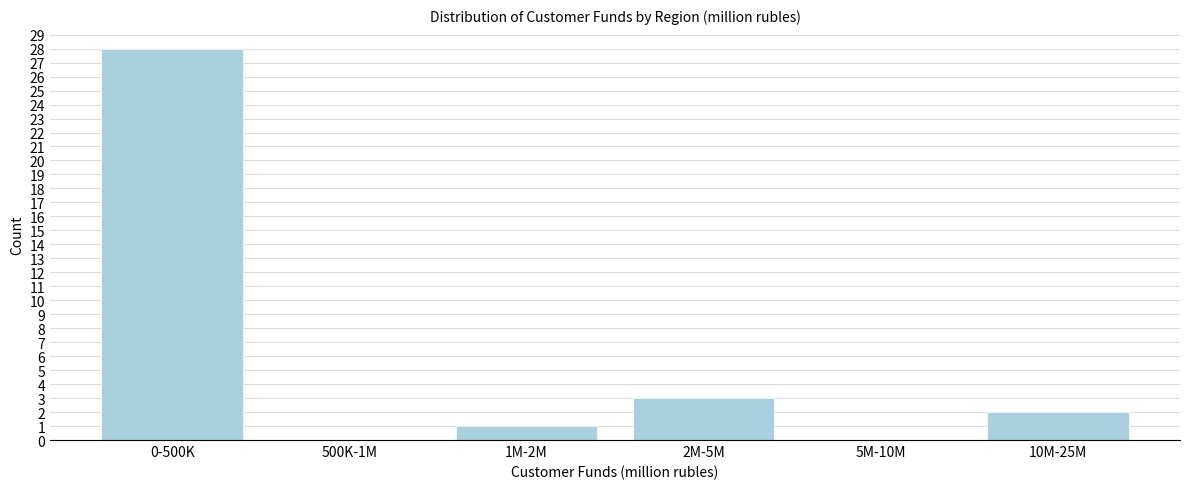

Reading left to right, transcribe all the data shown in this chart.

0-500K=28	500K-1M=0	1M-2M=1	2M-5M=3	5M-10M=0	10M-25M=2